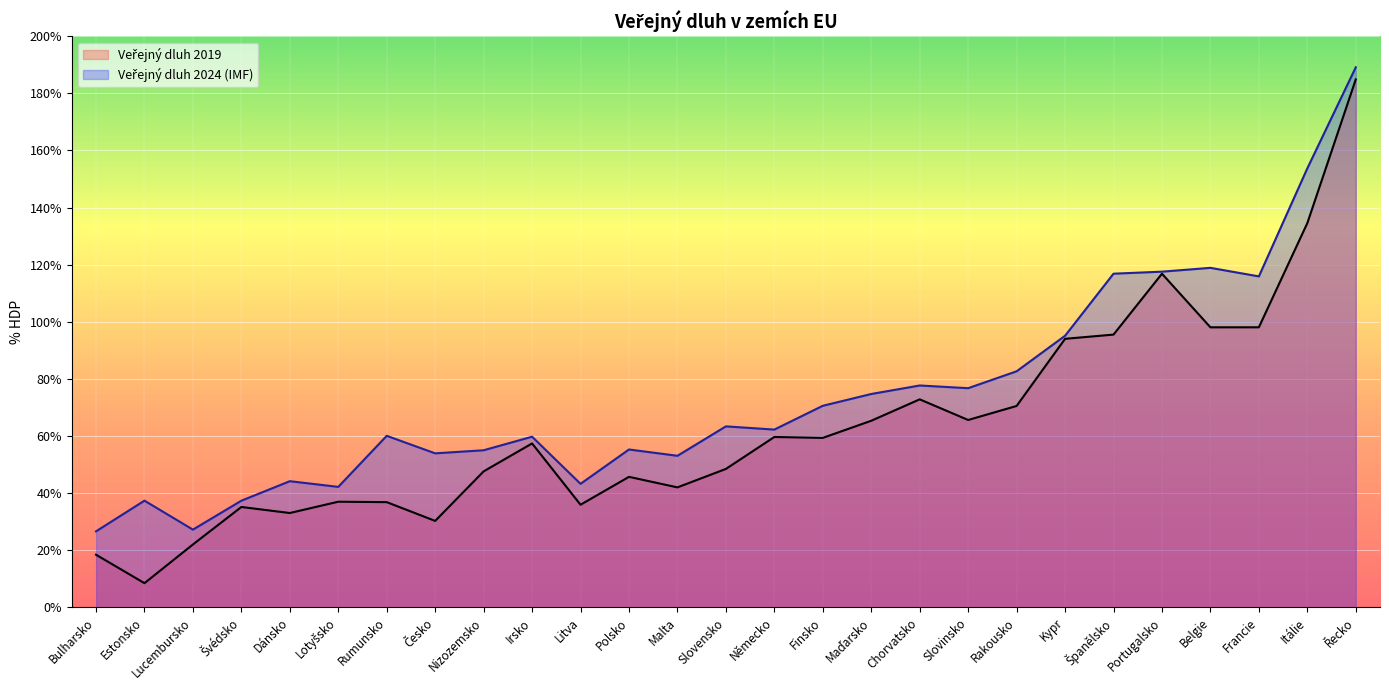

At how many categories does at least one series exceed 185?

1